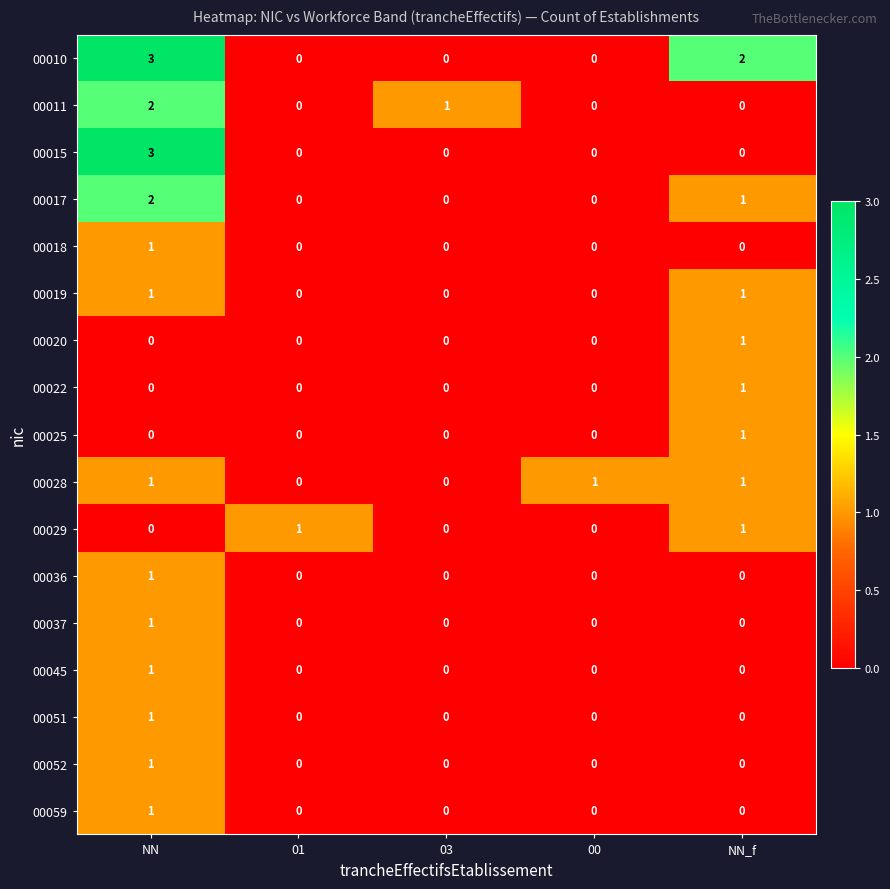

True or false: 00010 has a value of 5 at NN.

False